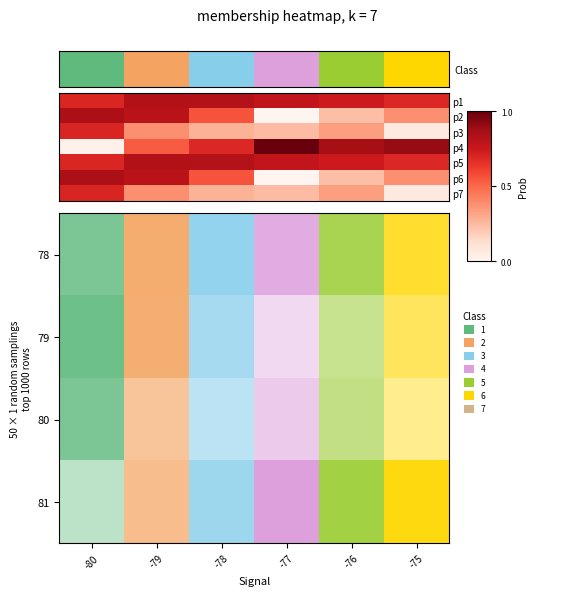

Reading left to right, extract all data points from this chart.

p1: 0.7	0.8	0.8	0.8	0.7	0.7
p2: 0.9	0.8	0.6	0.0	0.2	0.4
p3: 0.7	0.4	0.3	0.2	0.3	0.1
p4: 0.0	0.5	0.7	1.0	0.9	0.9
p5: 0.7	0.8	0.8	0.8	0.7	0.7
p6: 0.9	0.8	0.6	0.0	0.2	0.4
p7: 0.7	0.4	0.3	0.2	0.3	0.1